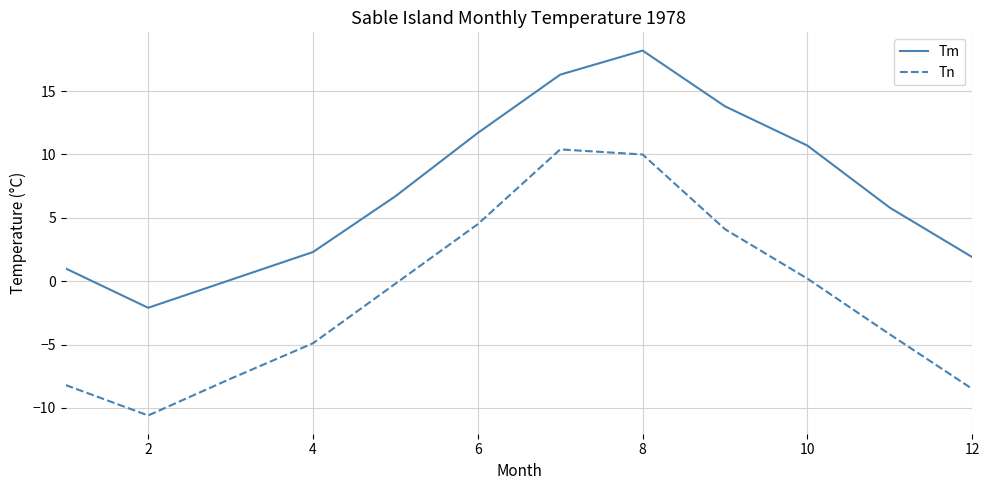

How many categories are shown in the chart?

12